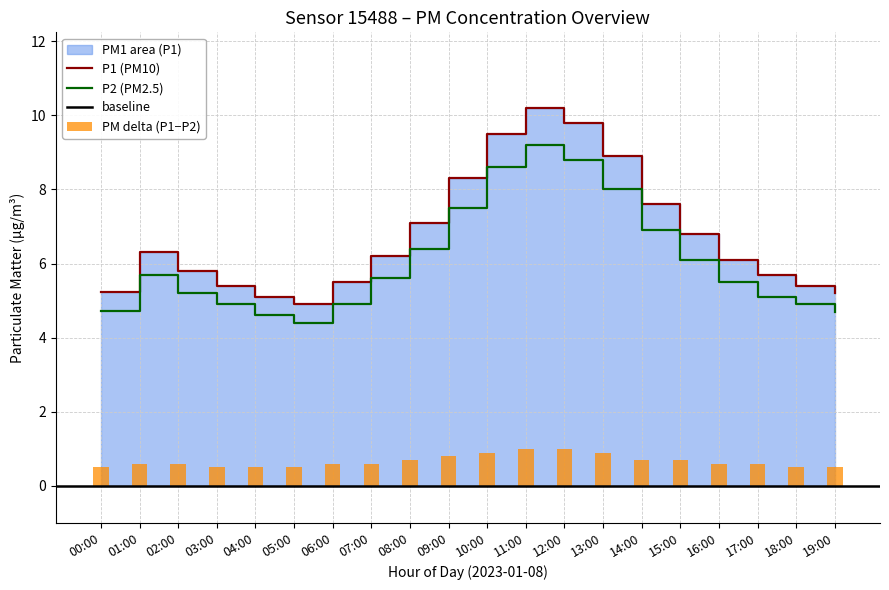

Which series has the largest total across all categories?

P1